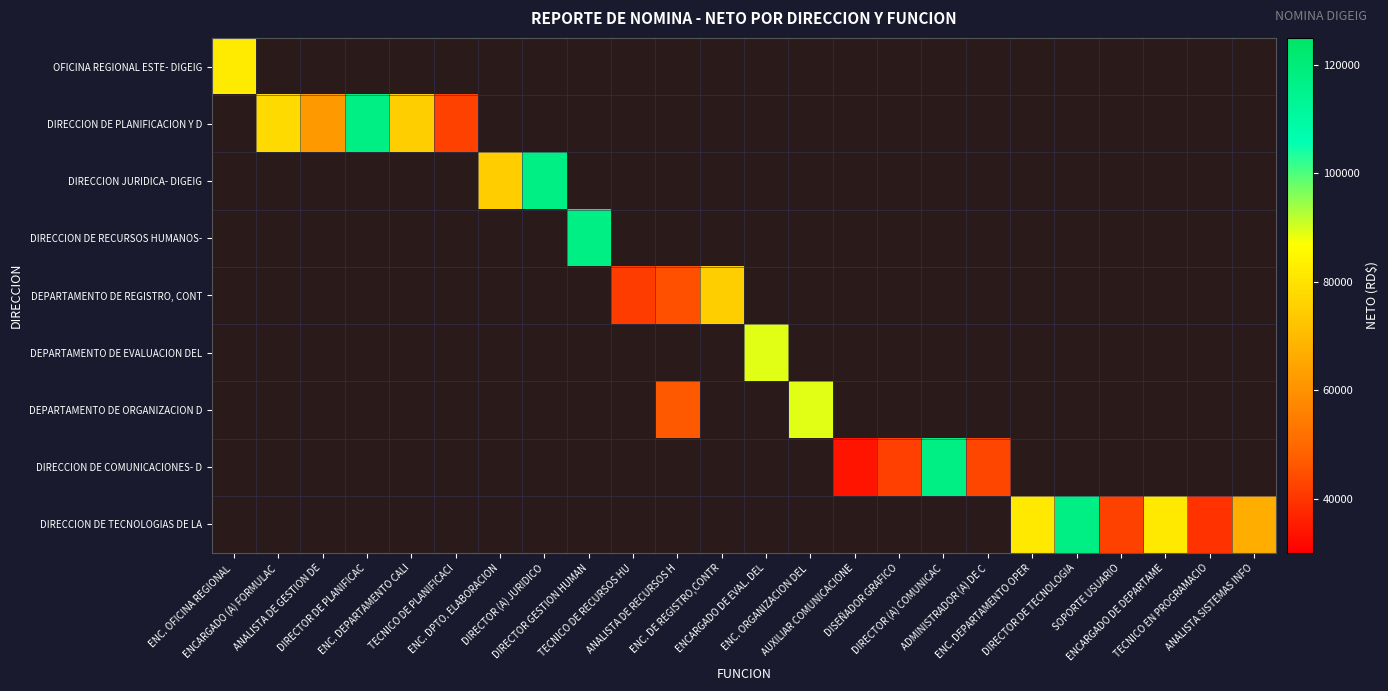

The value of DIRECCION DE COMUNICACIONES- D at DIRECTOR (A) COMUNICAC is 188500.4. True or false?

False